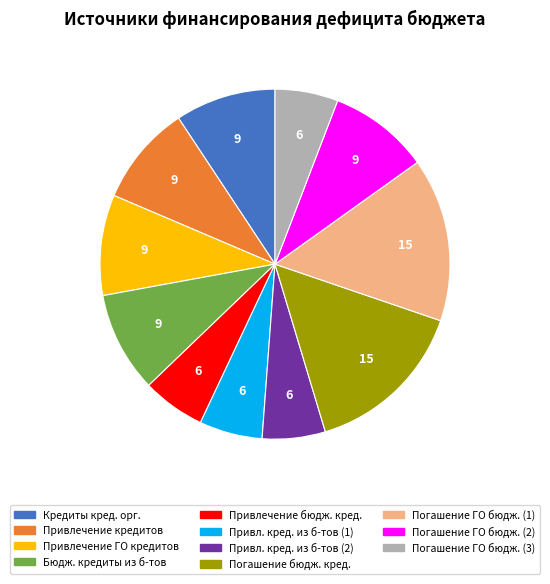

Does any single category account for the majority?

No